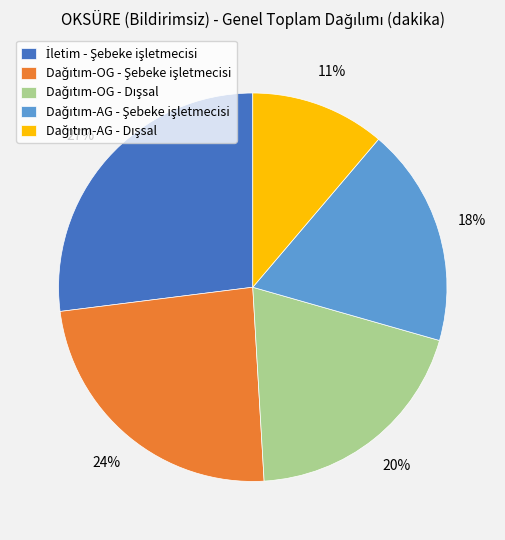

How many segments does this pie chart have?

5